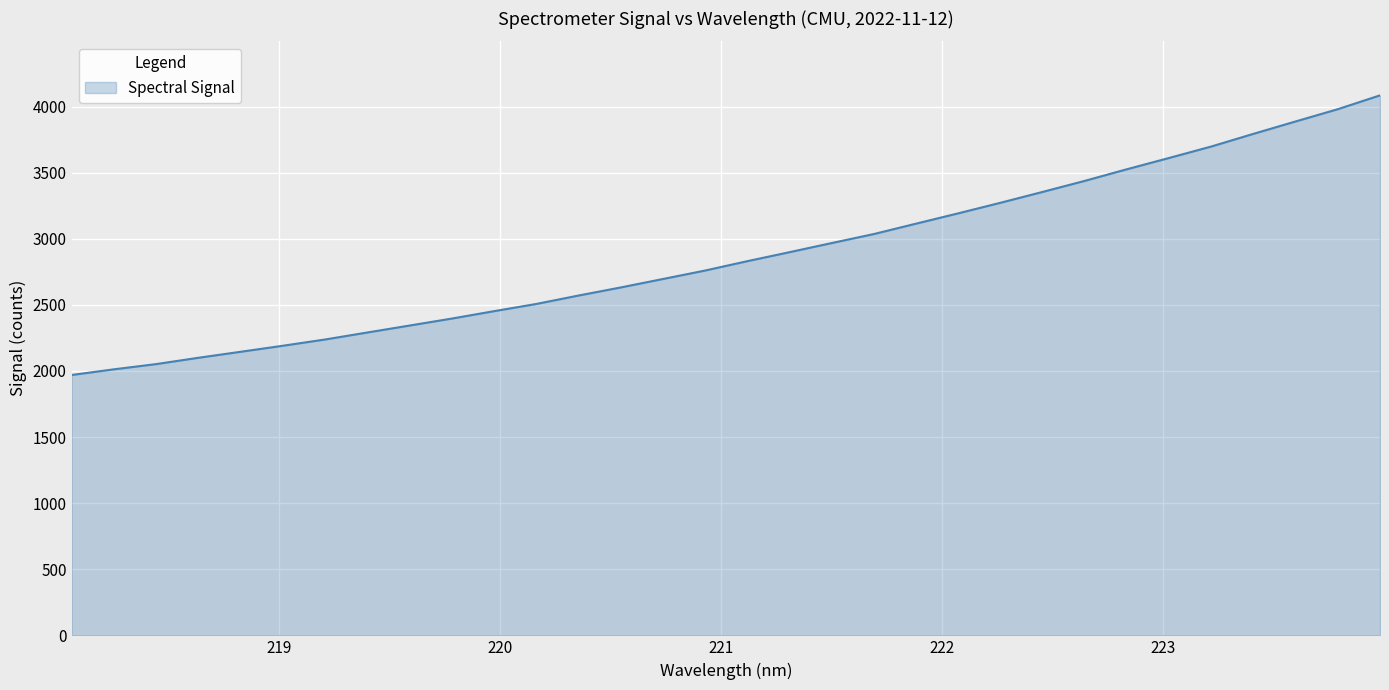

What is the difference between the maximum and minimum values?

2115.5